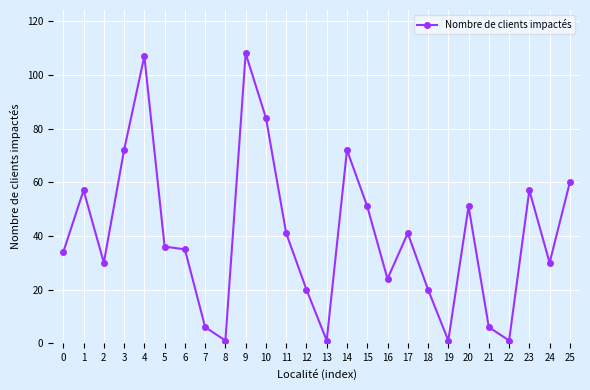

What is the sum of the values at 2 and 13?

31